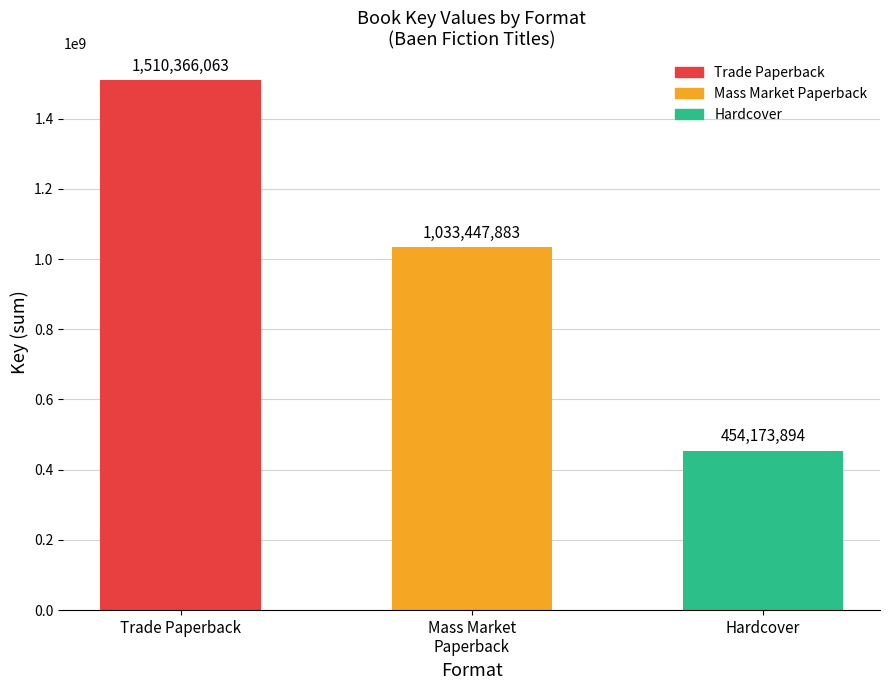

What is the change in value from Mass Market
Paperback to Hardcover?

-579273989